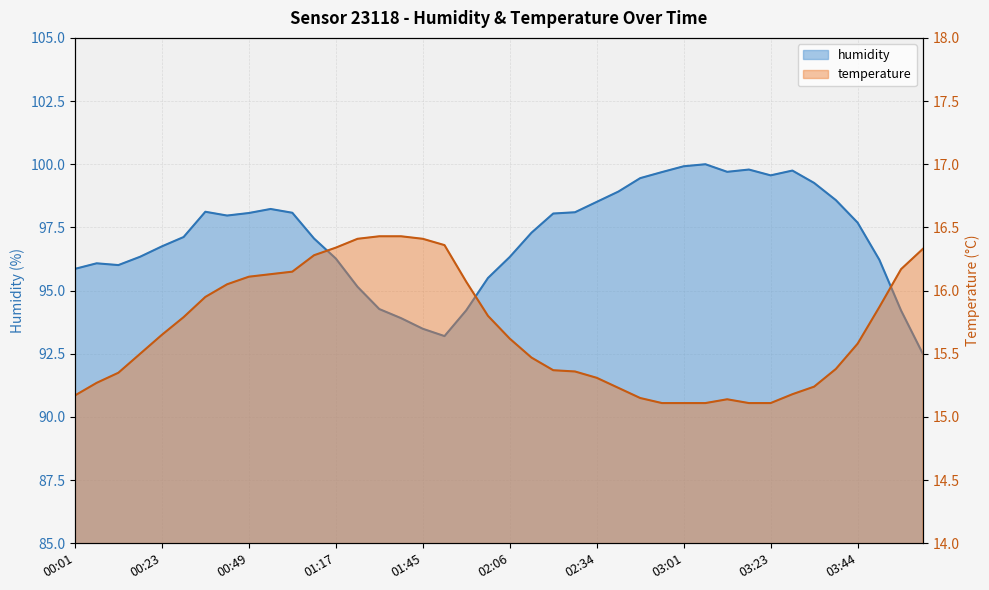

How many interior local valleys does the humidity series have?

5